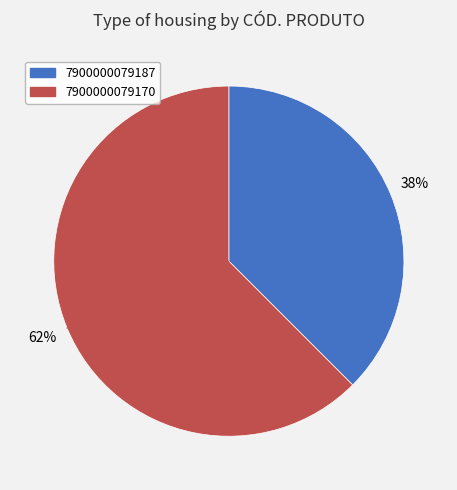

Combined, do 7900000079187 and 7900000079170 account for over 50%?

Yes